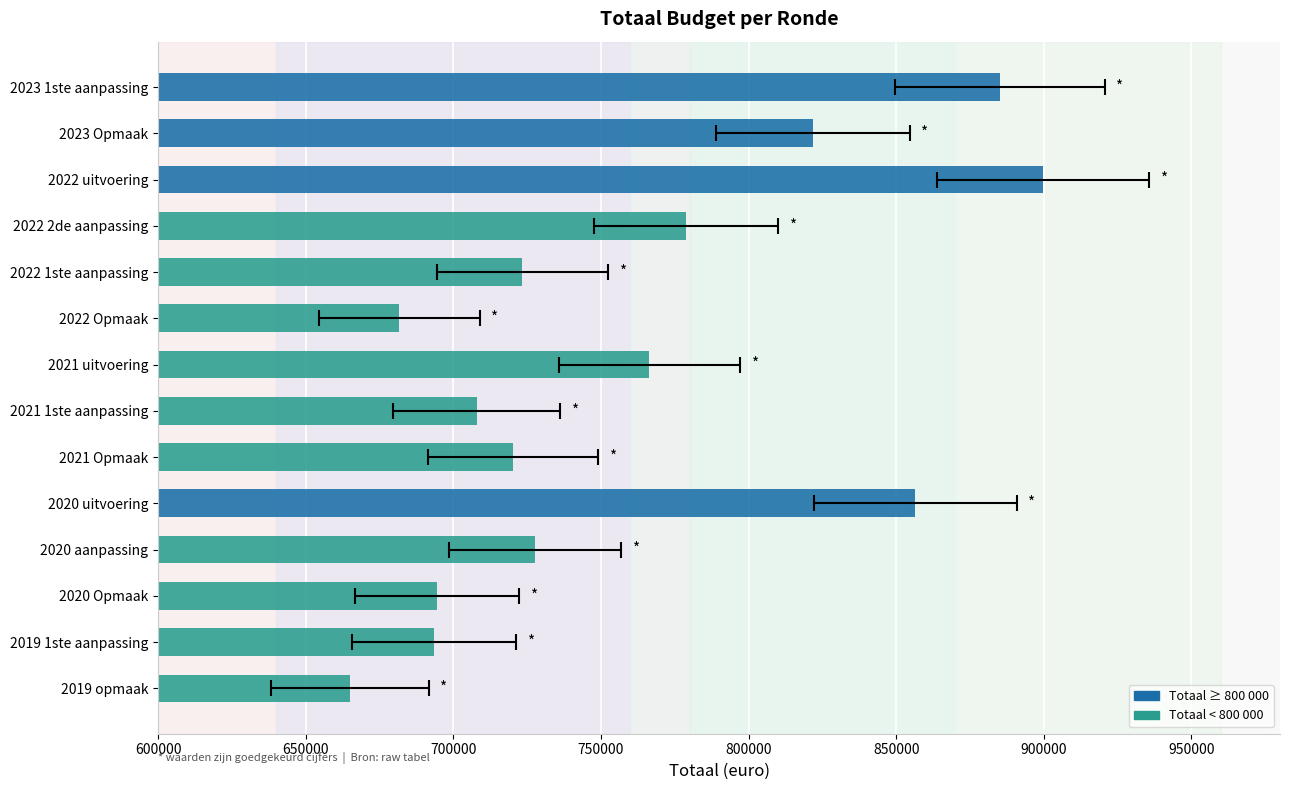

How many data points are less than 727775?

7